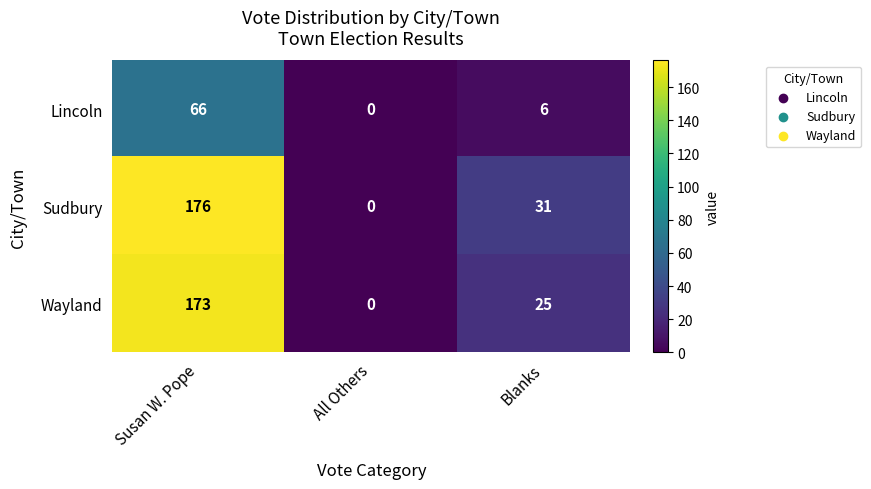

What is the approximate value of Wayland at Susan W. Pope?

173